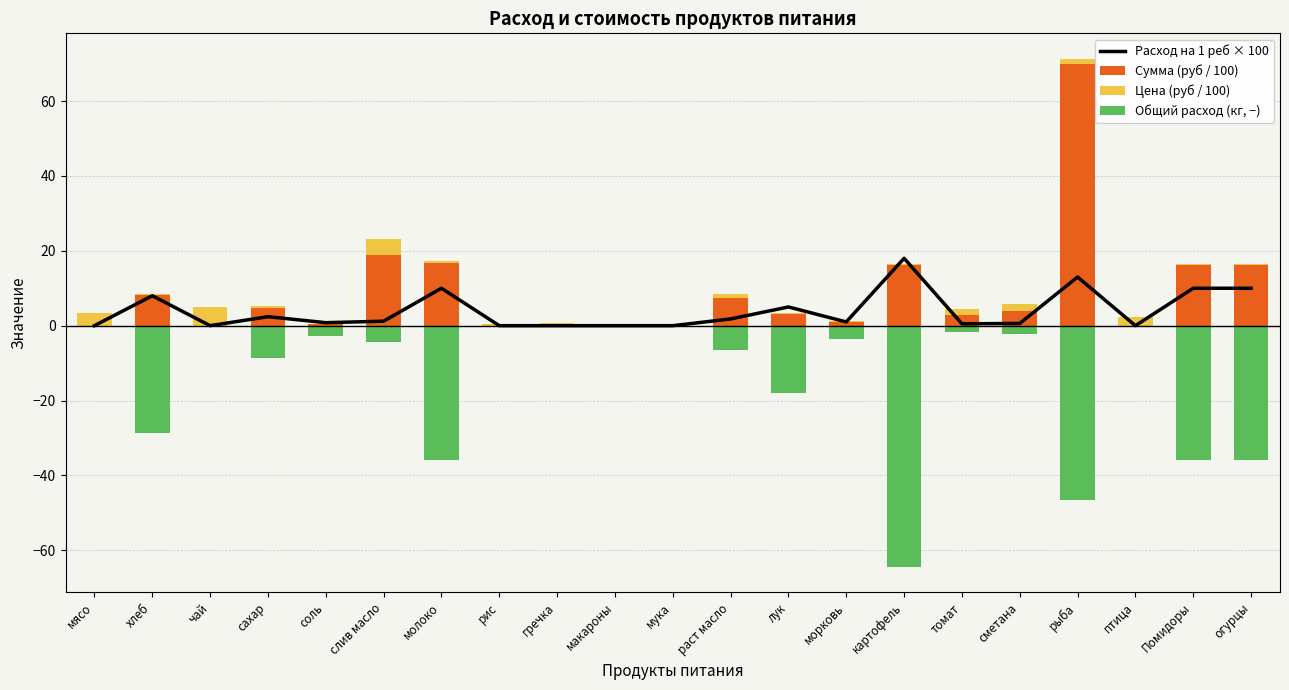

Which has a higher value, рыба or рис?

рыба